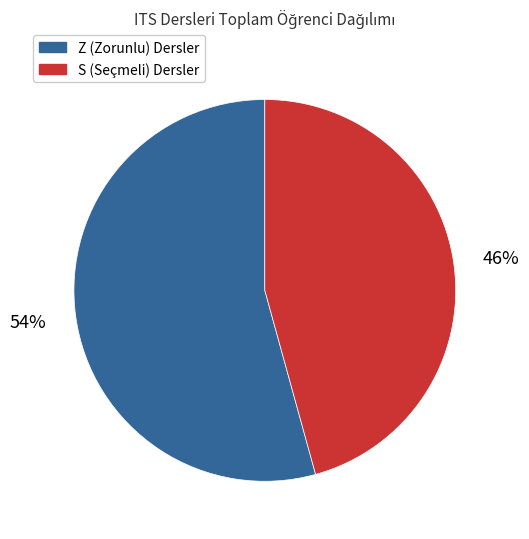

How many slices are in this pie chart?

2